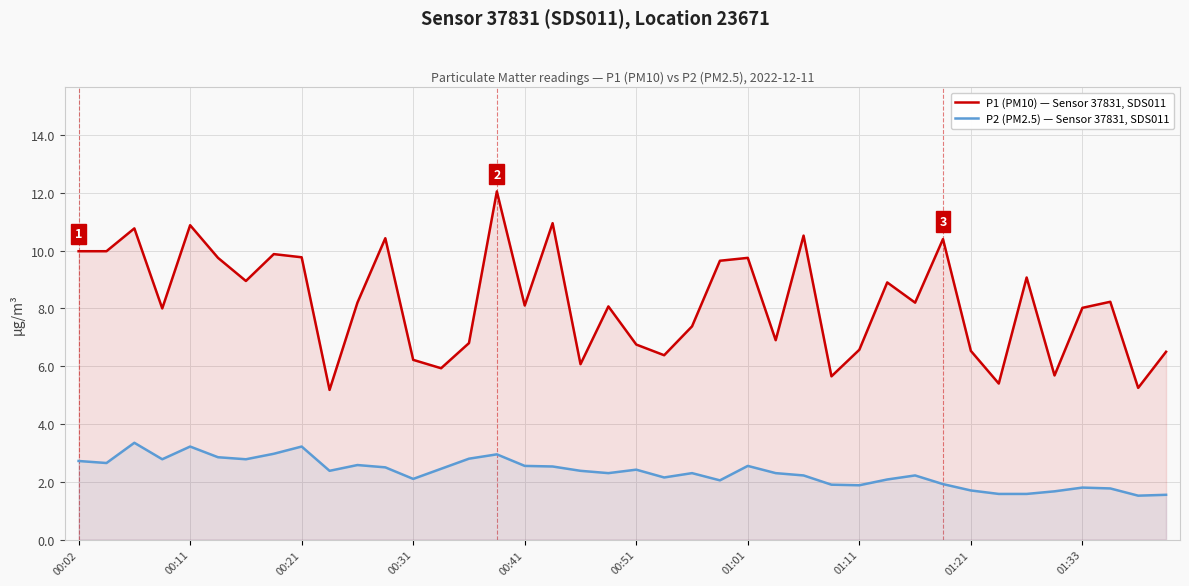

What is the spread (max minus min) of values at 35?

4.0